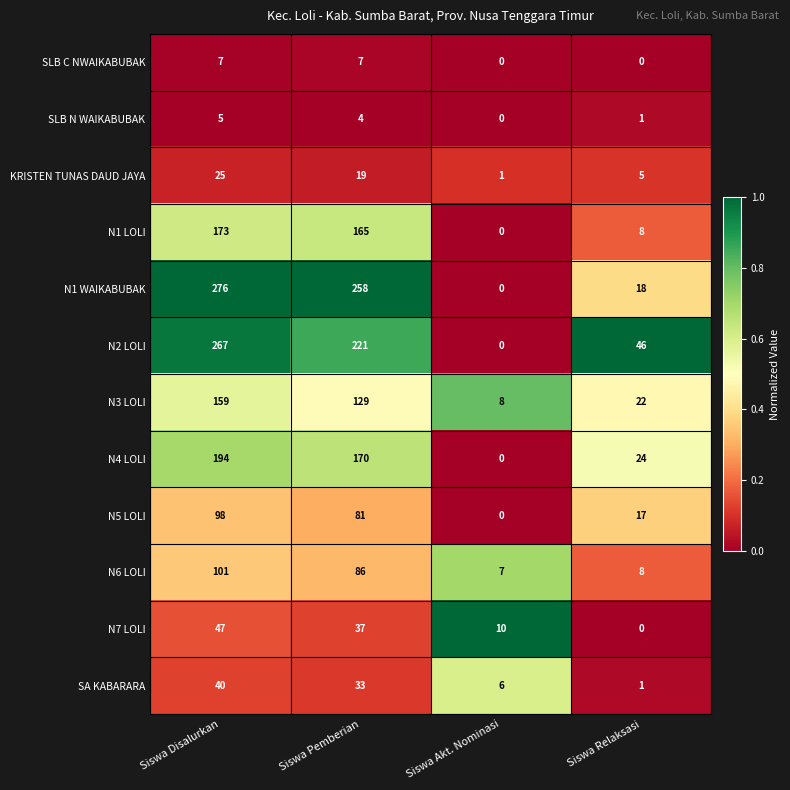

The value of N7 LOLI at Siswa Relaksasi is 24. True or false?

False